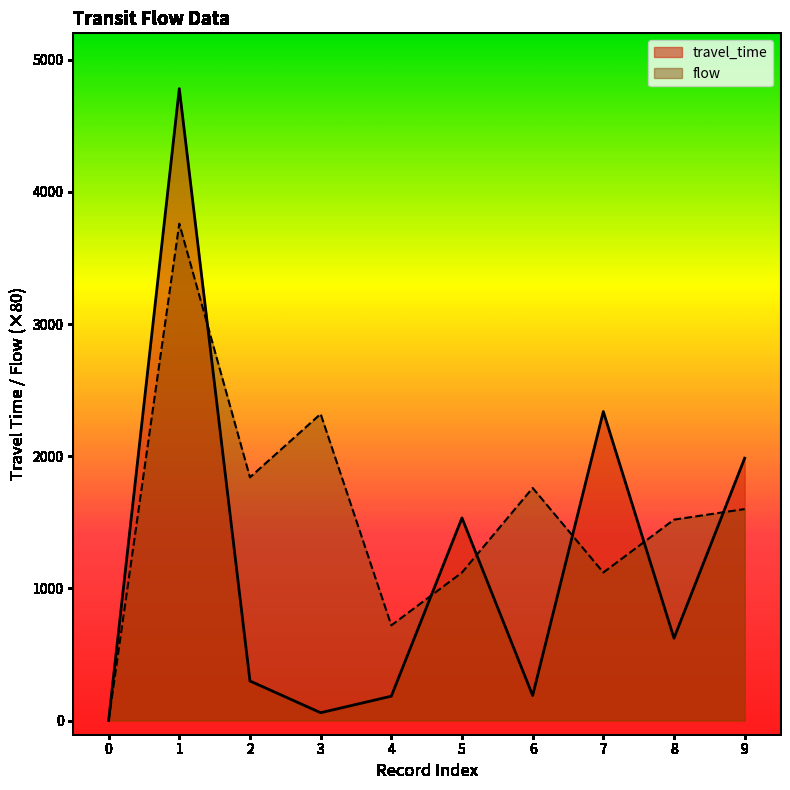

What is the difference between the travel_time values at 7 and 0?

2338